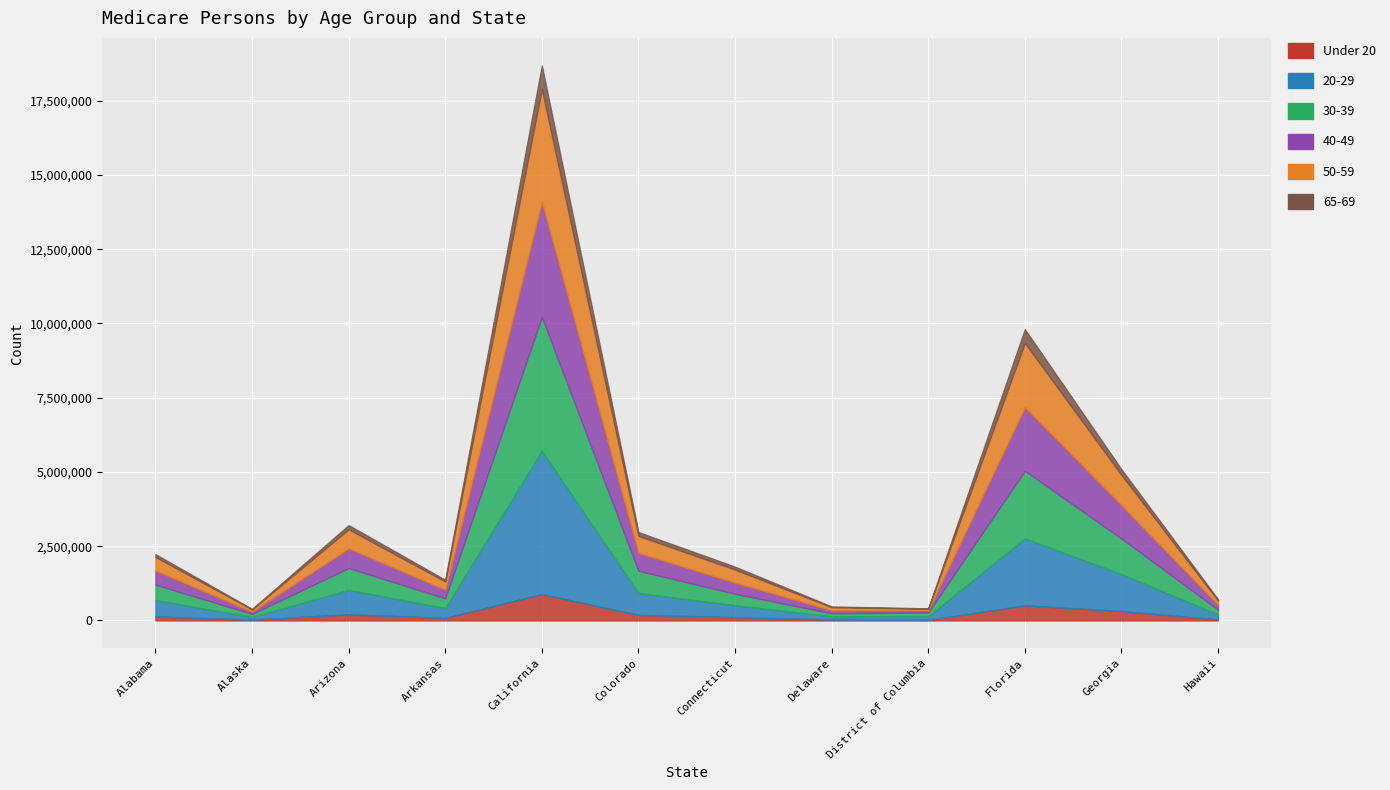

Reading left to right, transcribe all the data shown in this chart.

Under 20: Alabama=136147	Alaska=25911	Arizona=207012	Arkansas=86275	California=890344	Colorado=187966	Connecticut=110123	Delaware=31597	District of Columbia=19070	Florida=510649	Georgia=318731	Hawaii=33646
20-29: Alabama=551264	Alaska=97028	Arizona=824568	Arkansas=332157	California=4824564	Colorado=737310	Connecticut=403881	Delaware=107830	District of Columbia=122456	Florida=2253814	Georgia=1242636	Hawaii=167922
30-39: Alabama=519222	Alaska=99233	Arizona=732791	Arkansas=326895	California=4504630	Colorado=747971	Connecticut=385402	Delaware=103051	District of Columbia=127550	Florida=2276899	Georgia=1196524	Hawaii=162274
40-49: Alabama=475178	Alaska=72059	Arizona=661189	Arkansas=289749	California=3873309	Colorado=602191	Connecticut=370864	Delaware=104613	District of Columbia=67885	Florida=2137469	Georgia=1120730	Hawaii=158749
50-59: Alabama=458616	Alaska=76997	Arizona=645810	Arkansas=277120	California=3807303	Colorado=572278	Connecticut=442060	Delaware=100346	District of Columbia=57399	Florida=2167959	Georgia=1022129	Hawaii=146712
65-69: Alabama=90551	Alaska=15909	Arizona=138513	Arkansas=55964	California=779921	Colorado=126246	Connecticut=98365	Delaware=21920	District of Columbia=13042	Florida=459358	Georgia=189743	Hawaii=43840